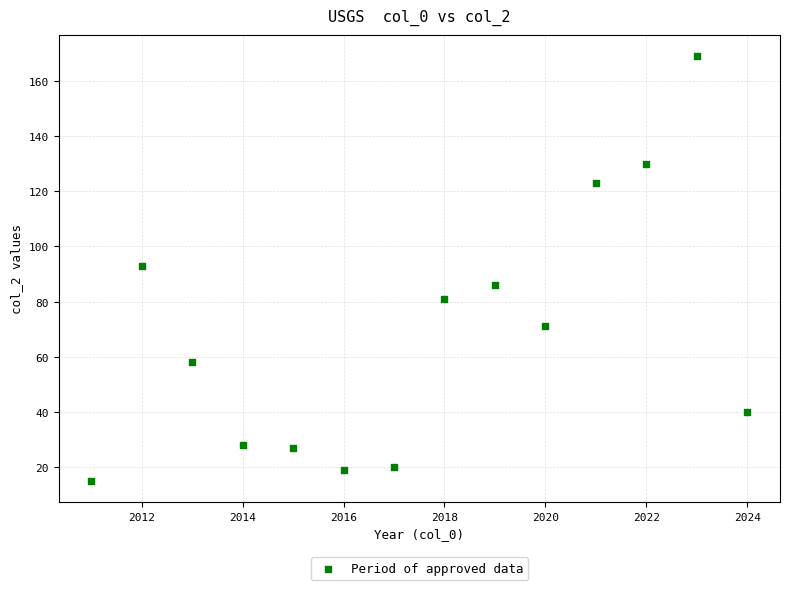

What is the range of Y values (max minus min)?

154